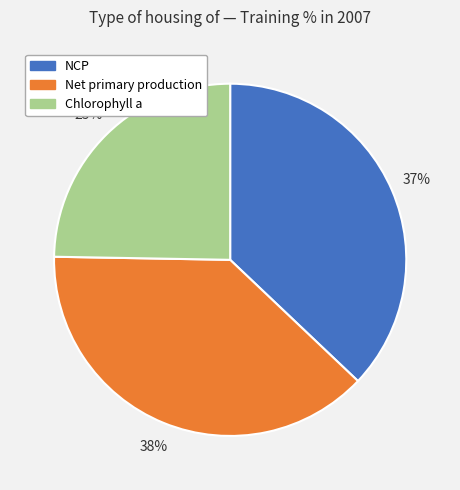

Does Net primary production represent more than half of the total?

No